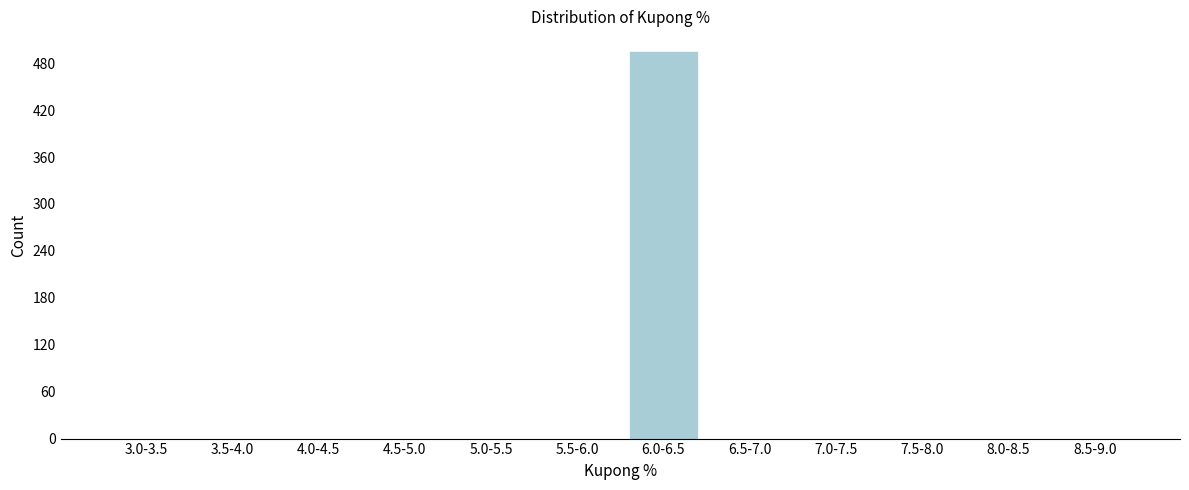

Reading left to right, transcribe all the data shown in this chart.

3.0-3.5=0	3.5-4.0=0	4.0-4.5=0	4.5-5.0=0	5.0-5.5=0	5.5-6.0=0	6.0-6.5=496	6.5-7.0=0	7.0-7.5=0	7.5-8.0=0	8.0-8.5=0	8.5-9.0=0